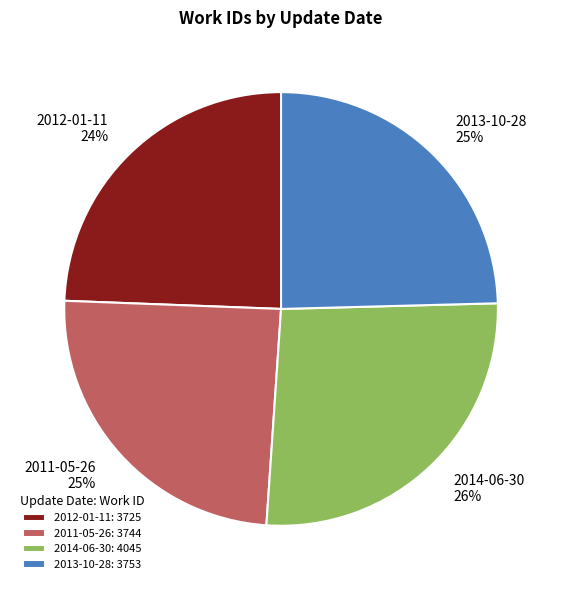

What is the ratio of the value at 2011-05-26 to the value at 2013-10-28?

1.0